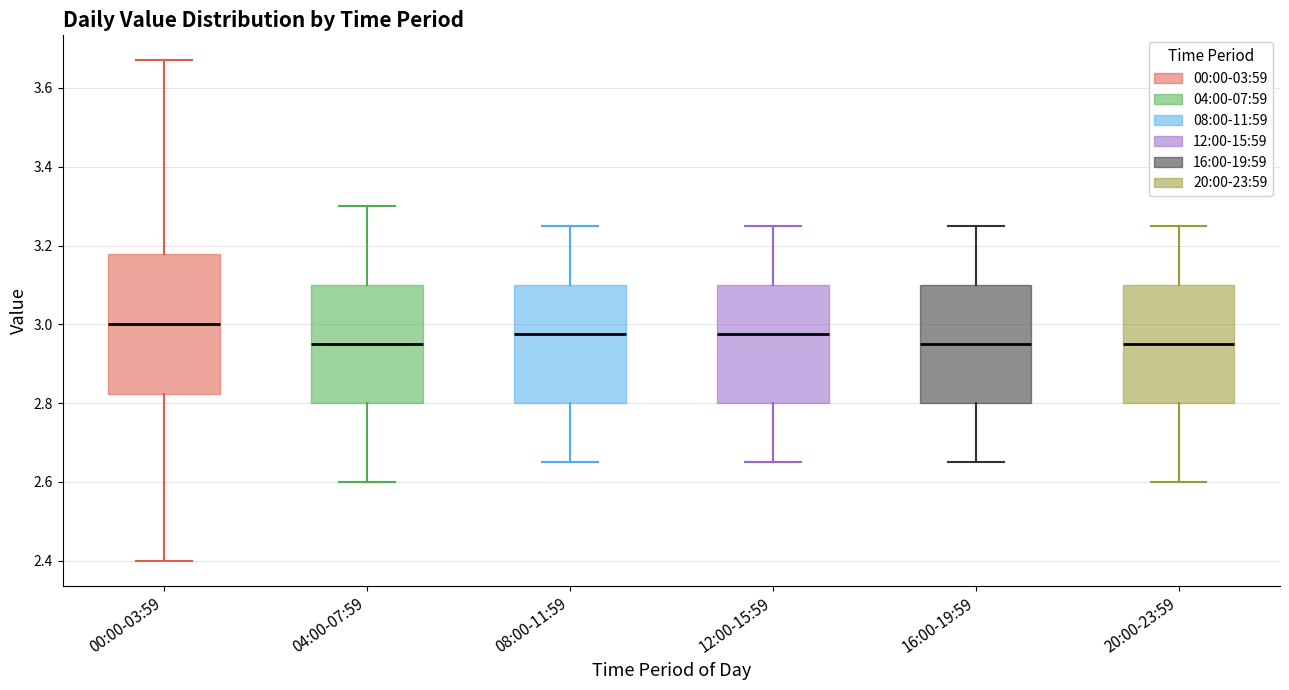

Where does the lower whisker of the box for 04:00-07:59 end on the y-axis? The values are not printed on the chart, so give them approximately, as read against the axis.

2.60